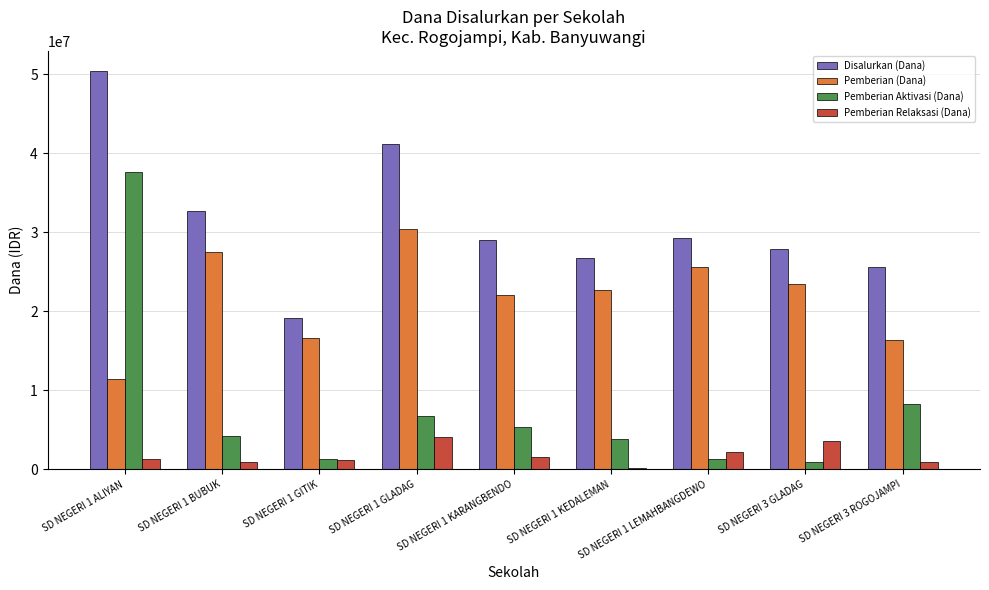

What is the spread (max minus min) of values at SD NEGERI 1 BUBUK?

31725000